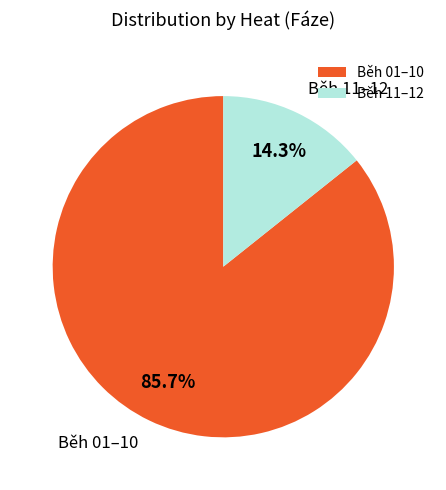

What is the ratio of the value at Běh 01–10 to the value at Běh 11–12?

6.0